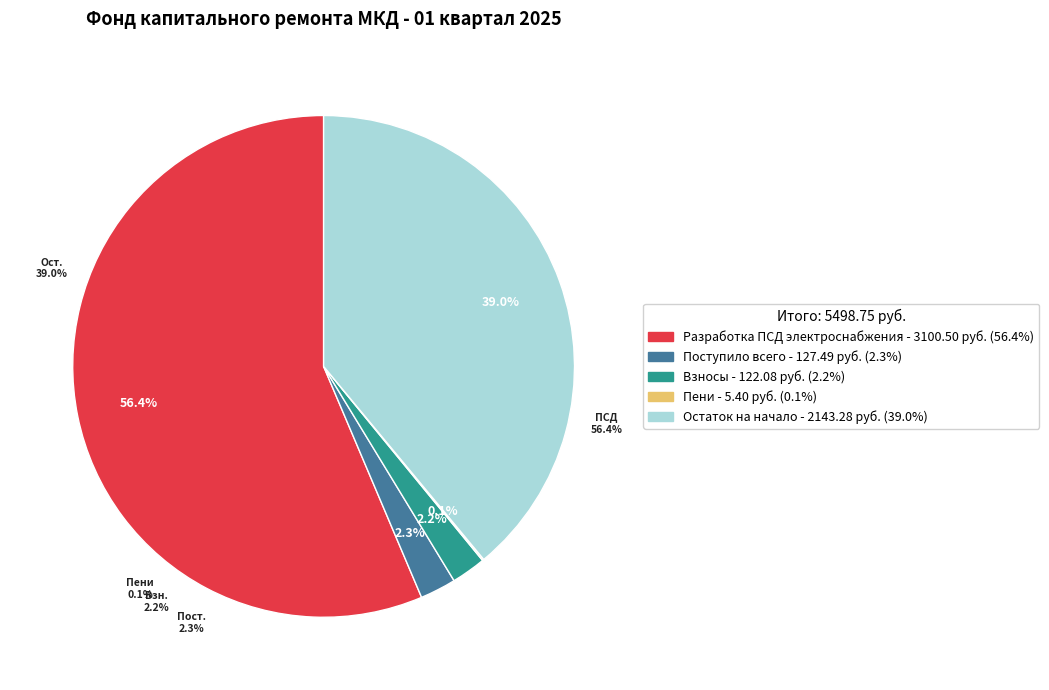

Count the number of slices in the pie.

5